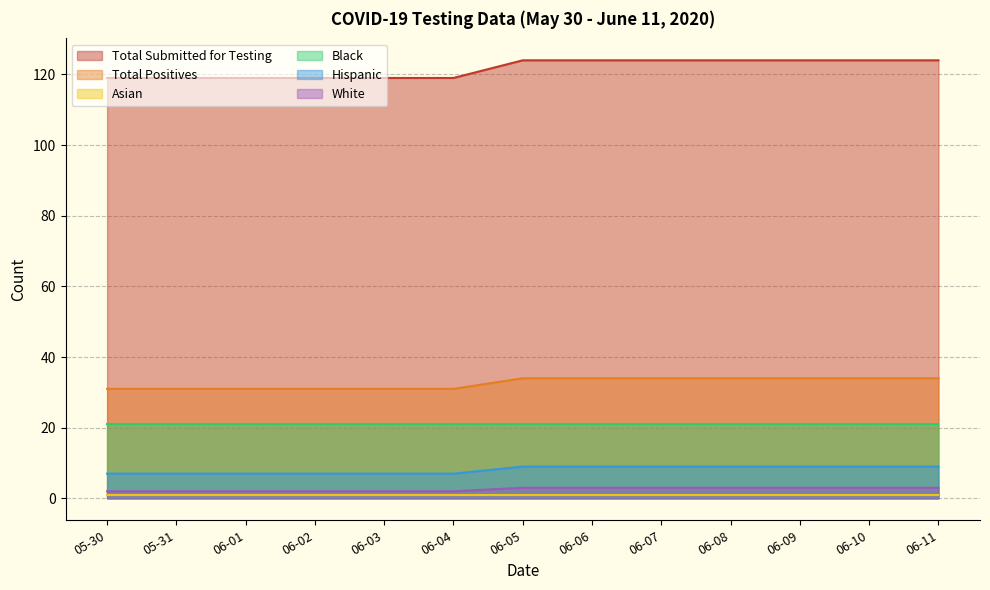

Where is Hispanic nearest to the value 8?

05-30